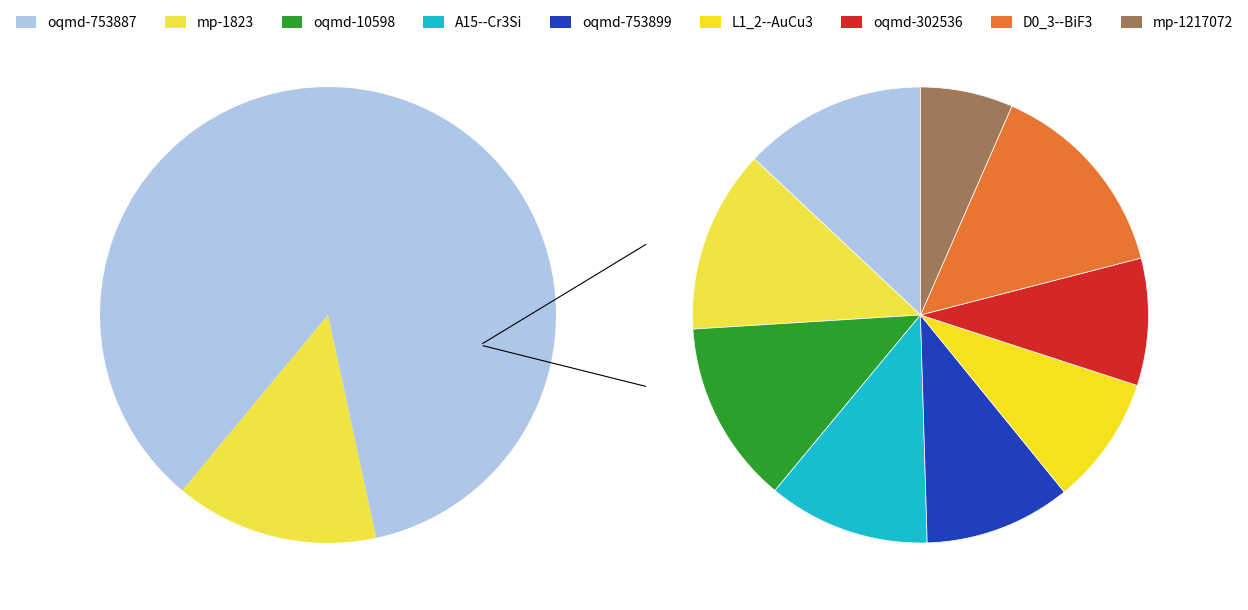

To the nearest percent, what is the difference between the oqmd-753899 and oqmd-302536 slice percentages?

1%